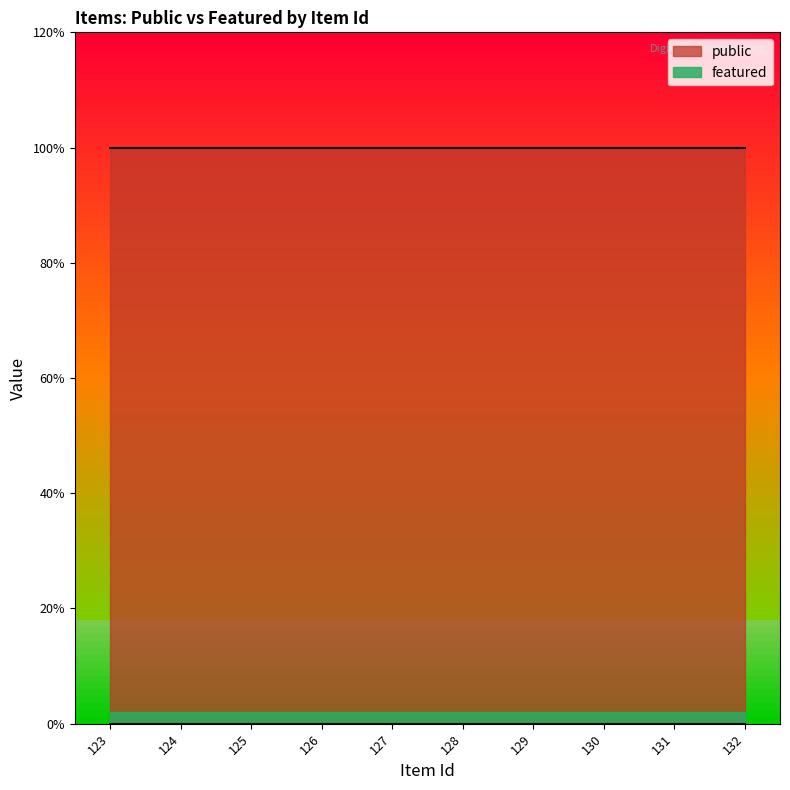

List the labels in order of public value, smallest first.

123, 124, 125, 126, 127, 128, 129, 130, 131, 132